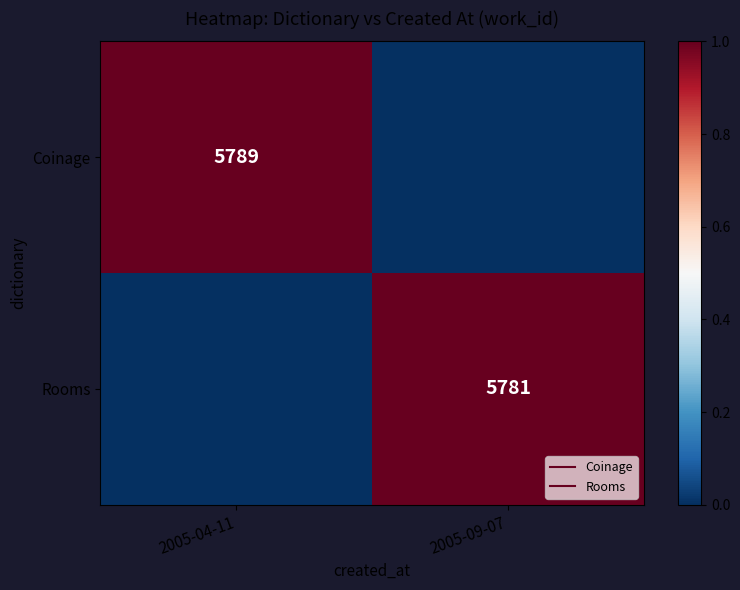

At which category does the chart reach its minimum across all series?

2005-09-07